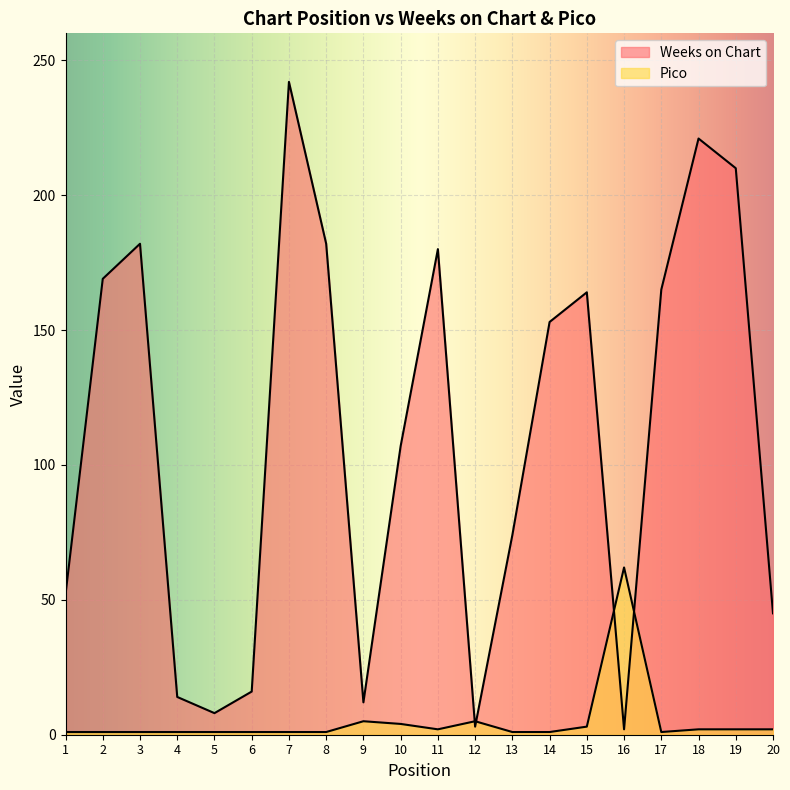

What is the difference between the second highest and second lowest values in the Pico series?

4